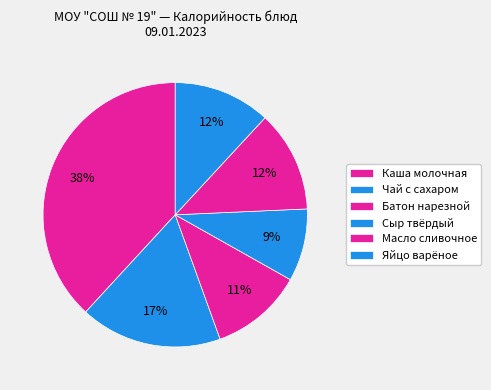

Count the number of slices in the pie.

6